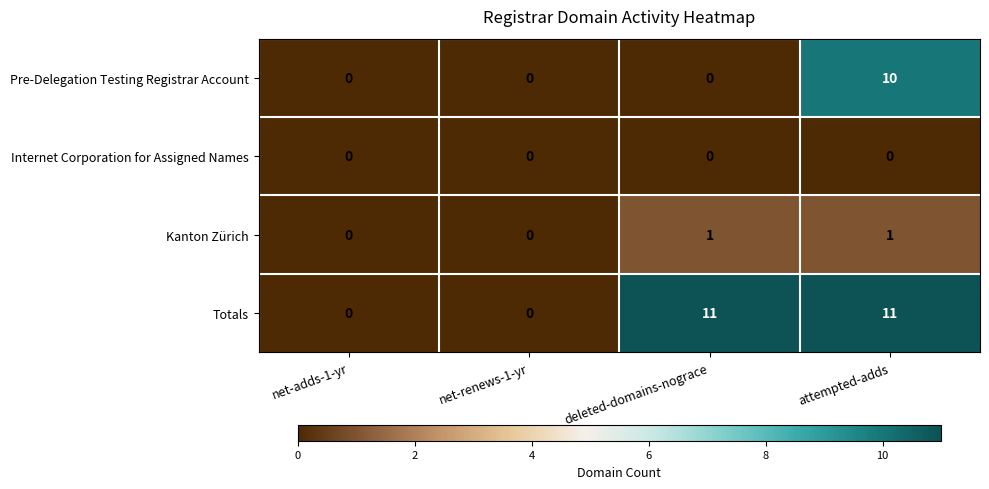

How many data points does each series have?

4